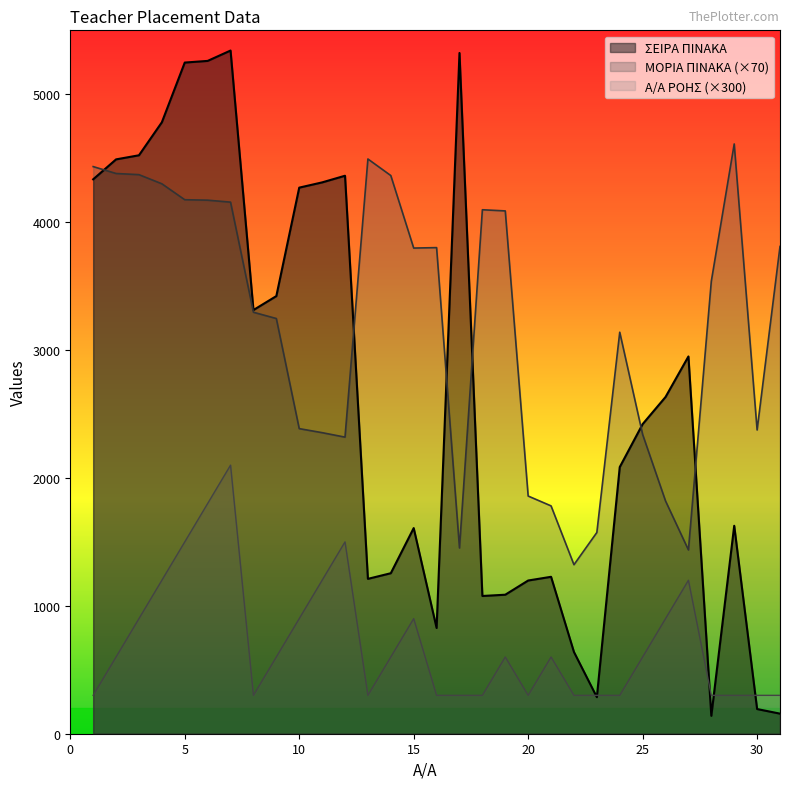

At which label does ΣΕΙΡΑ ΠΙΝΑΚΑ reach its peak?

7